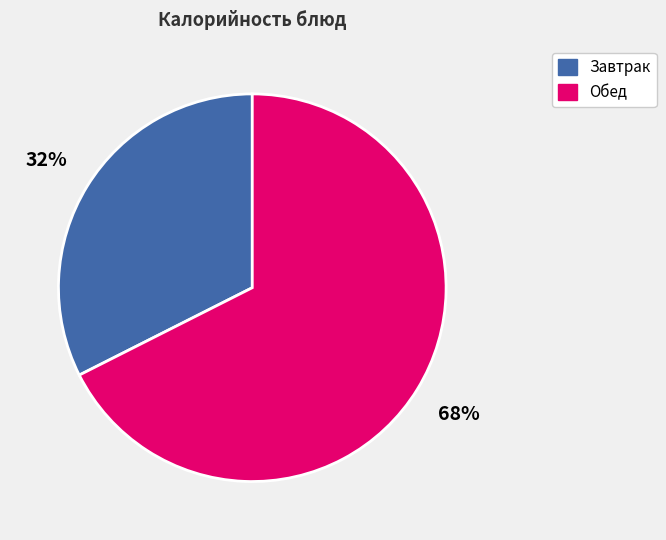

Is there any slice that represents more than half of the pie?

Yes